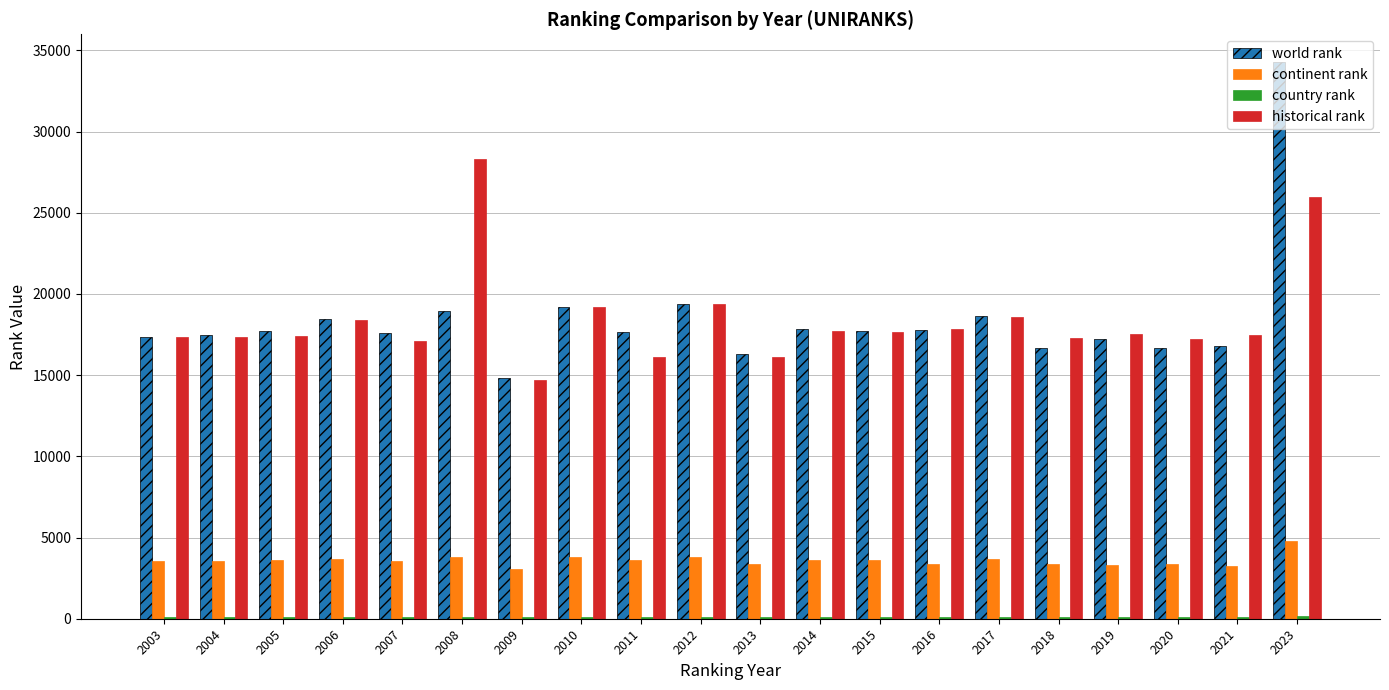

Is it true that continent rank equals 3603.0 at 2015?

True